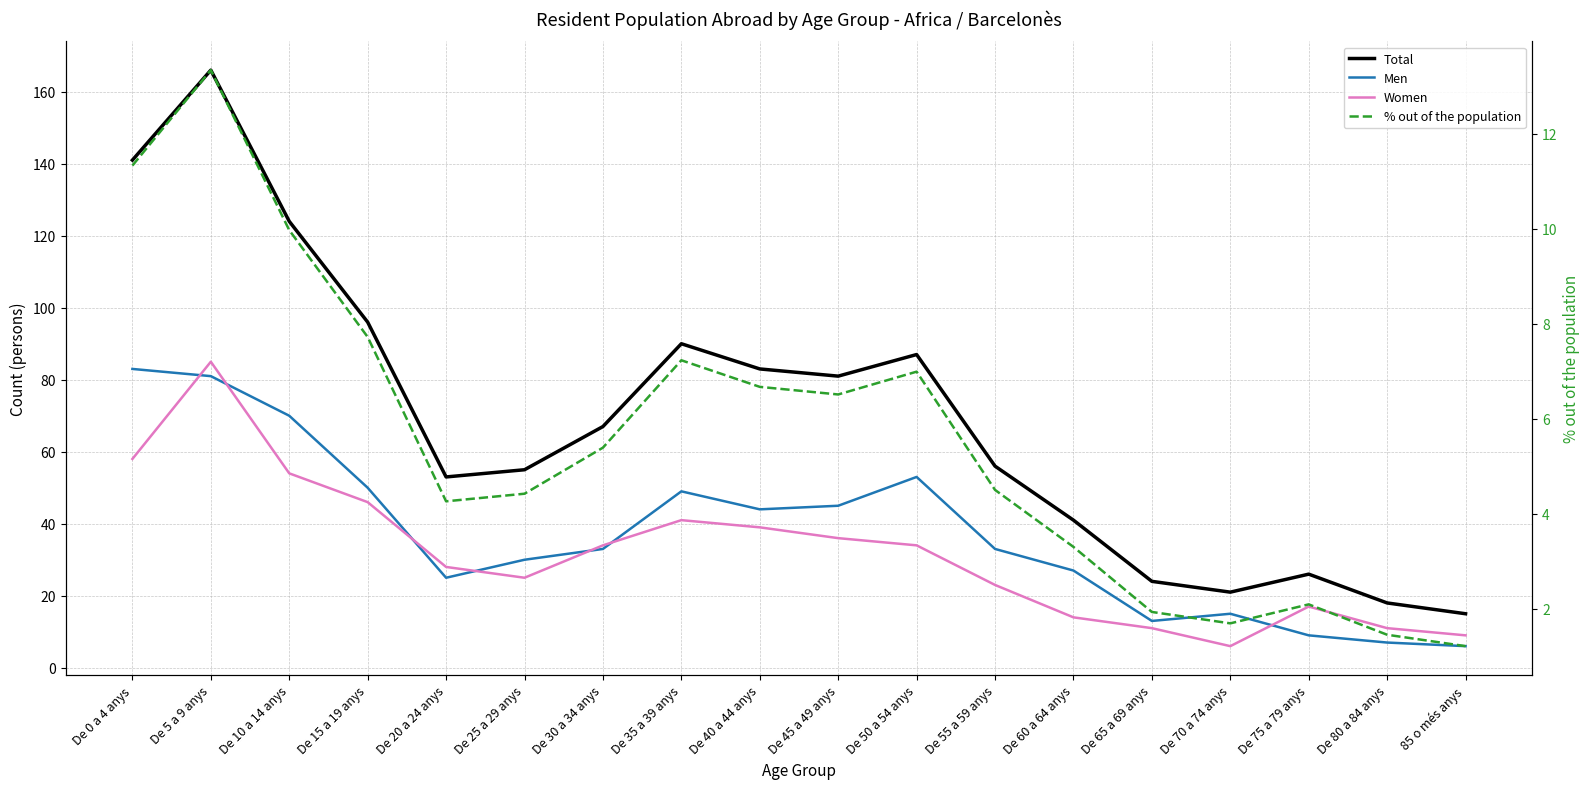

What is the label of the 7th point from the right?

De 55 a 59 anys